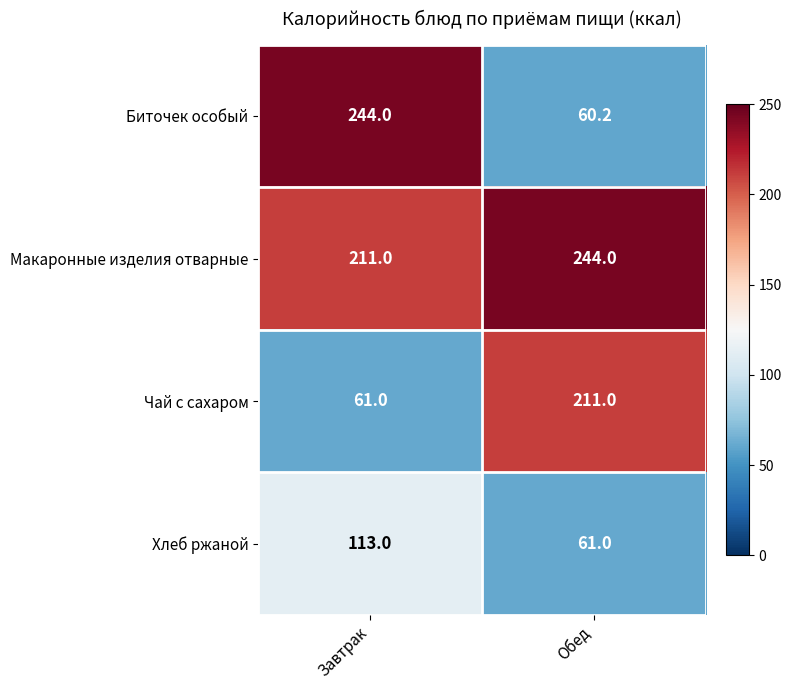

What is the minimum value shown in the chart?

60.2